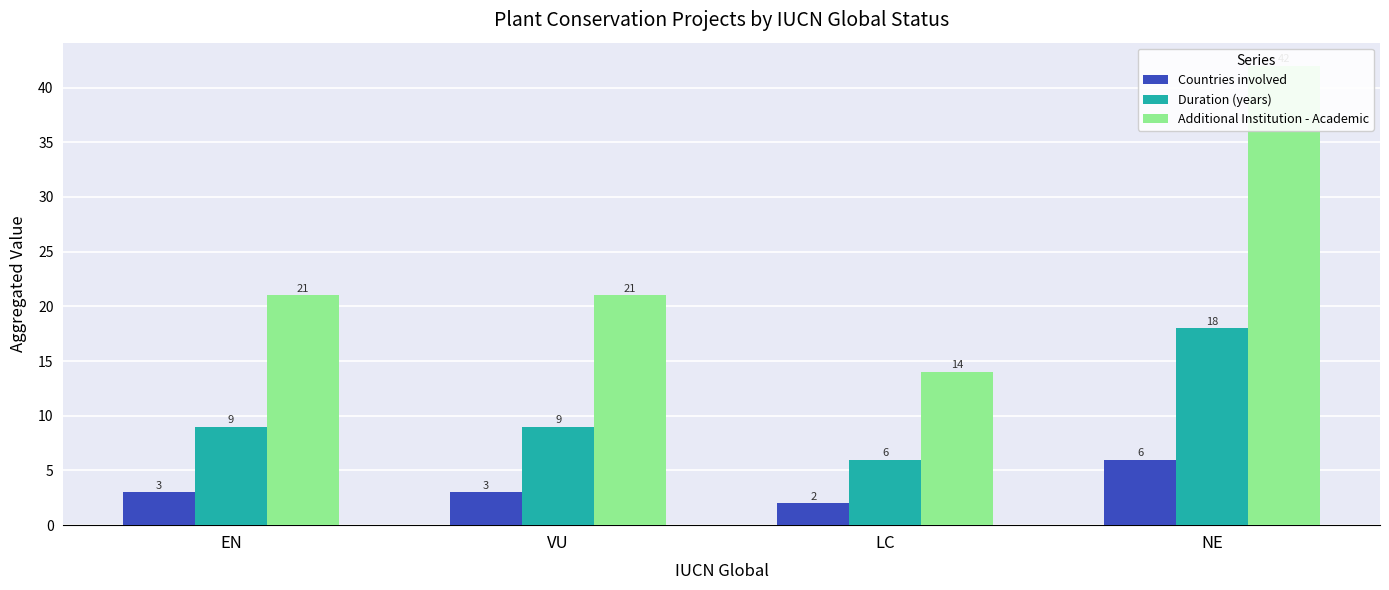

Which has a higher value, EN or NE?

NE